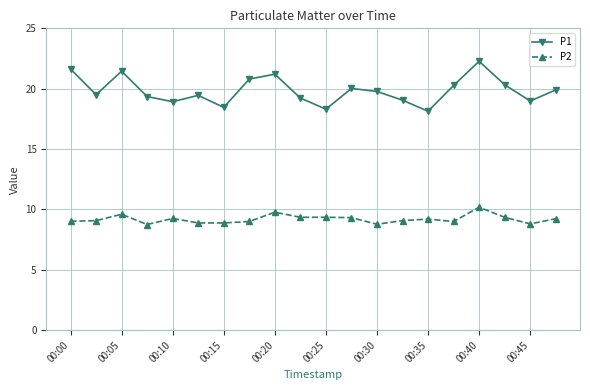

How many series are shown in this chart?

2